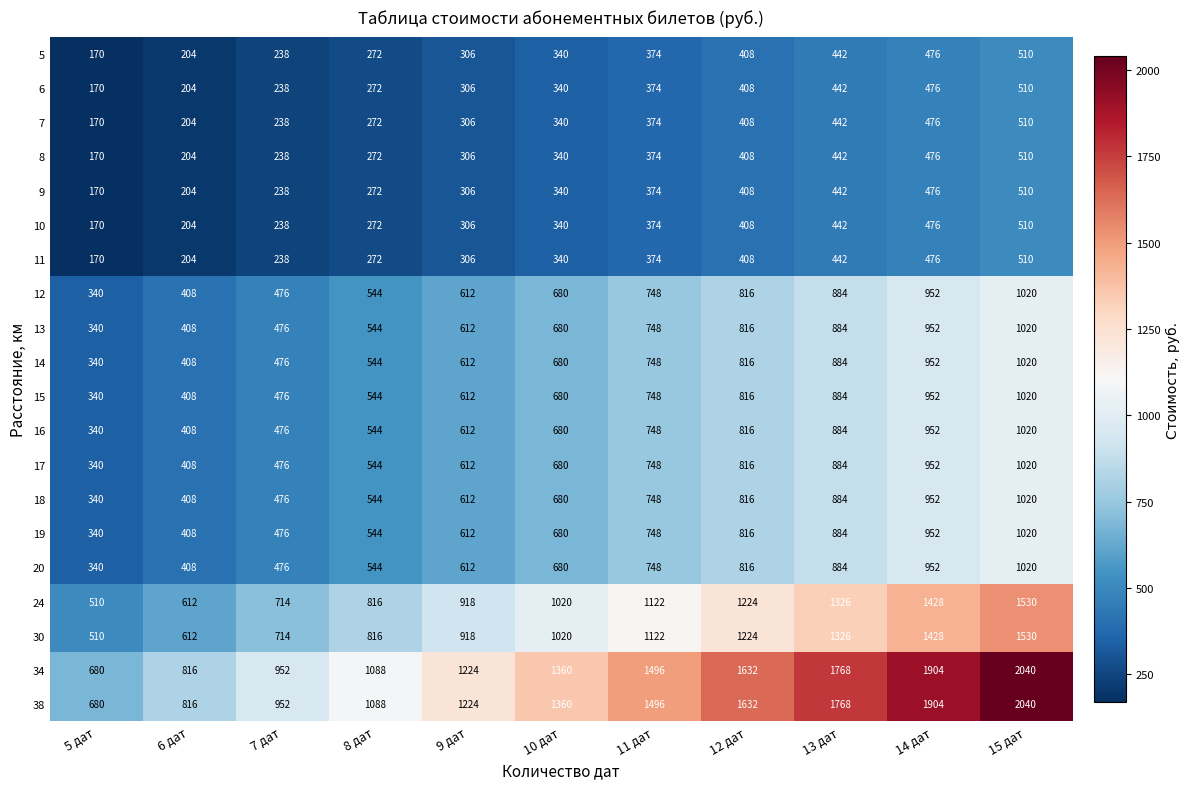

Which category has the lowest value across all series?

5 дат